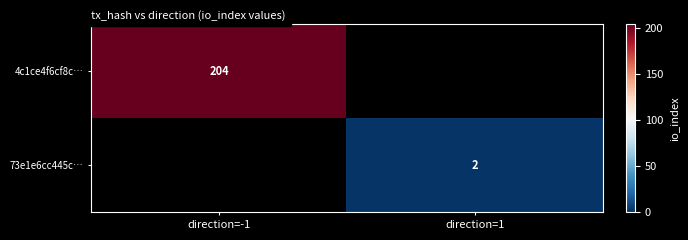

The value of 73e1e6cc445c… at direction=1 is 1. True or false?

False